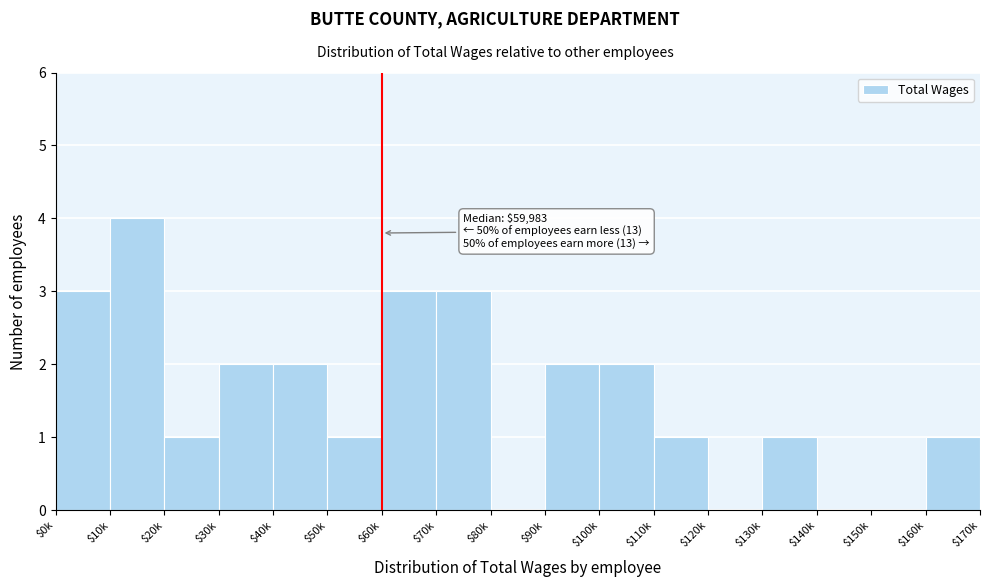

What is the sum of all values?

26